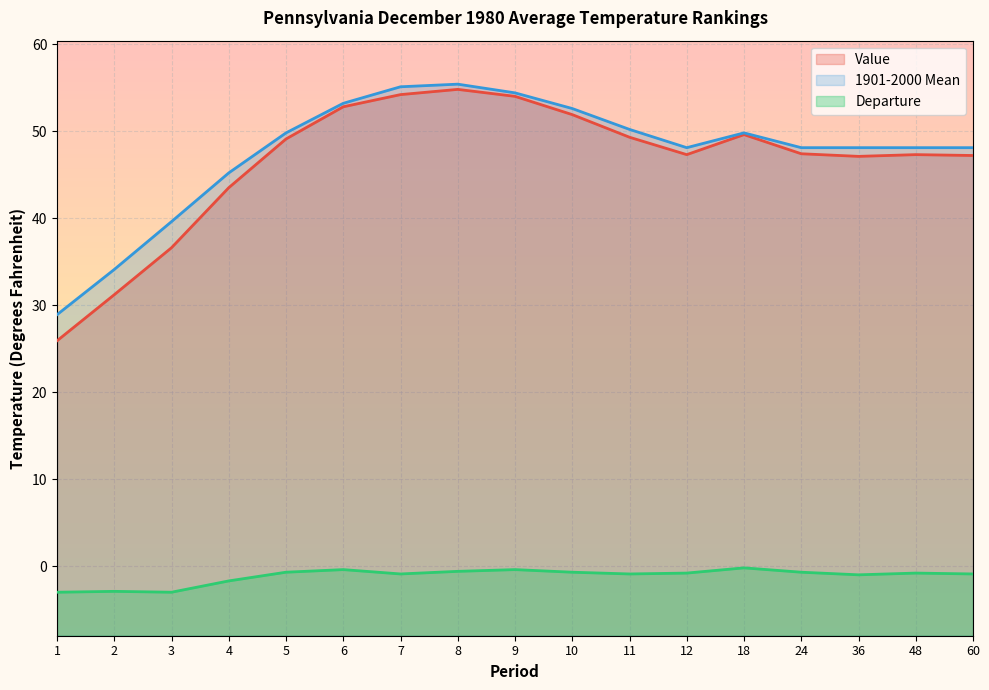

Reading left to right, list all the values displayed in this chart.

Value: 1=25.9	2=31.2	3=36.6	4=43.5	5=49.1	6=52.8	7=54.2	8=54.8	9=54.0	10=51.9	11=49.3	12=47.3	18=49.6	24=47.4	36=47.1	48=47.3	60=47.2
1901-2000 Mean: 1=28.9	2=34.1	3=39.6	4=45.2	5=49.8	6=53.2	7=55.1	8=55.4	9=54.4	10=52.6	11=50.2	12=48.1	18=49.8	24=48.1	36=48.1	48=48.1	60=48.1
Departure: 1=-3.0	2=-2.9	3=-3.0	4=-1.7	5=-0.7	6=-0.4	7=-0.9	8=-0.6	9=-0.4	10=-0.7	11=-0.9	12=-0.8	18=-0.2	24=-0.7	36=-1.0	48=-0.8	60=-0.9